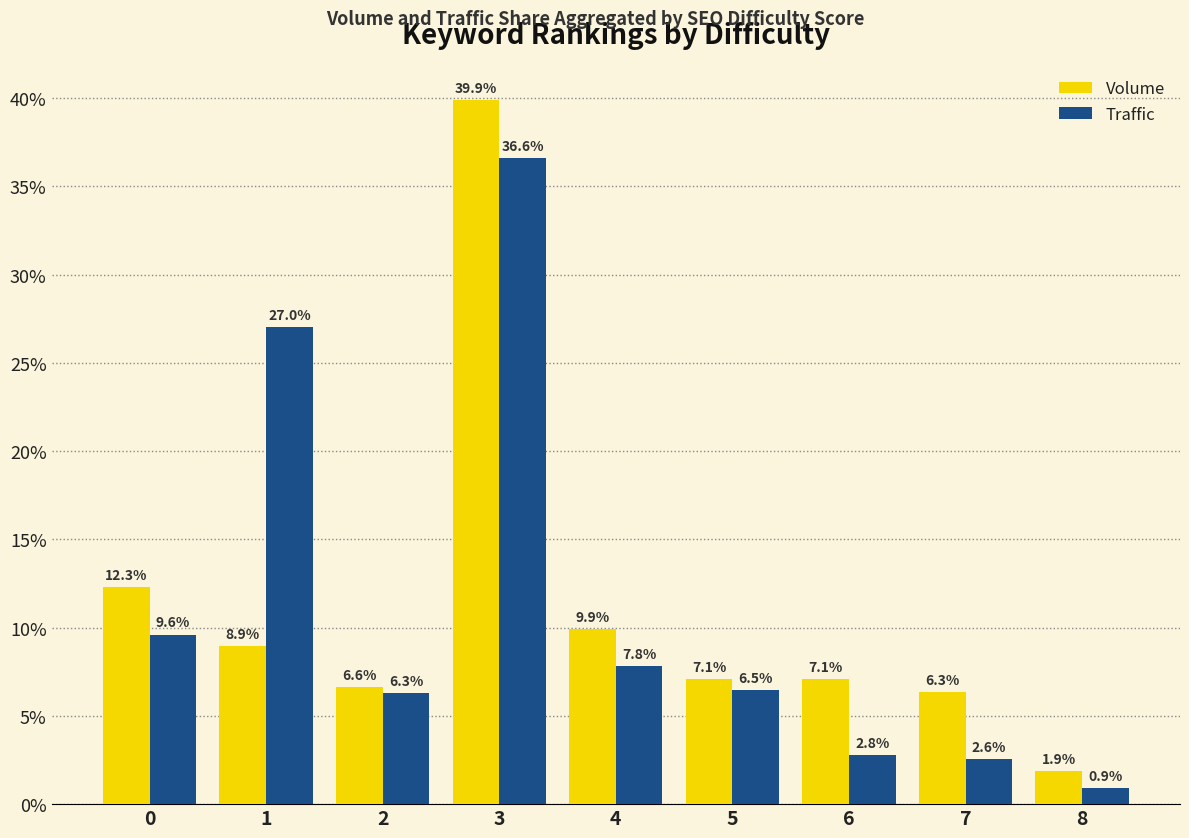

Count the number of data series in this chart.

2